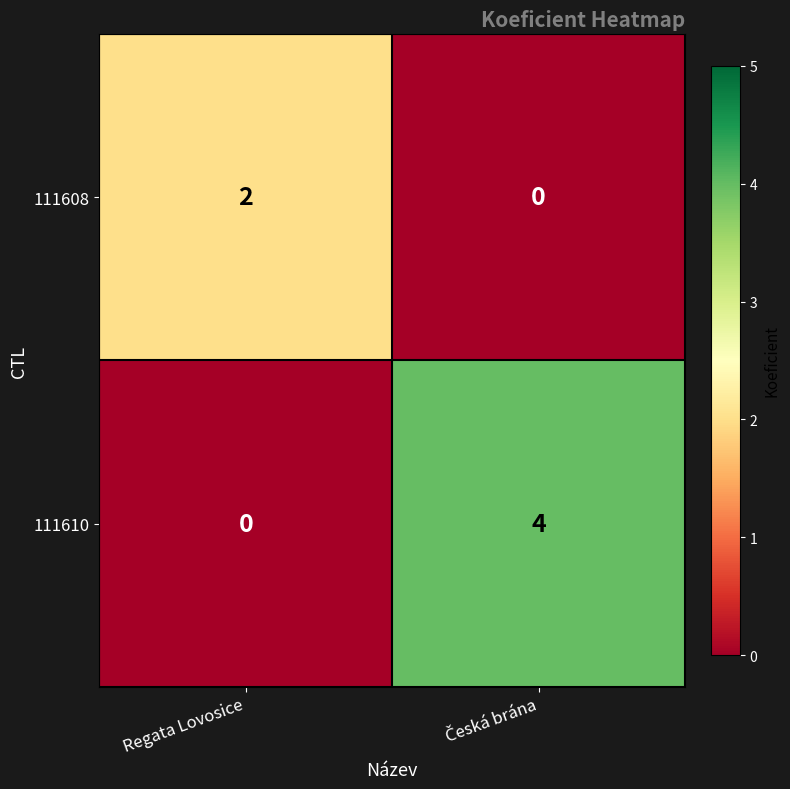

Which series has the largest total across all categories?

111610